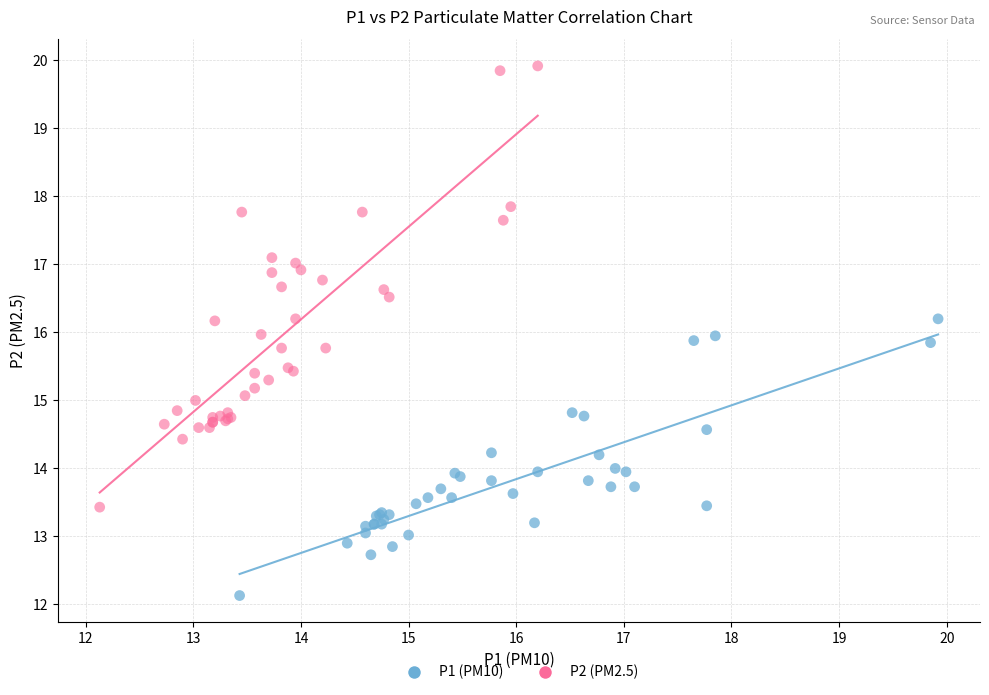

Which series has the widest spread of Y values?

P2 (PM2.5)